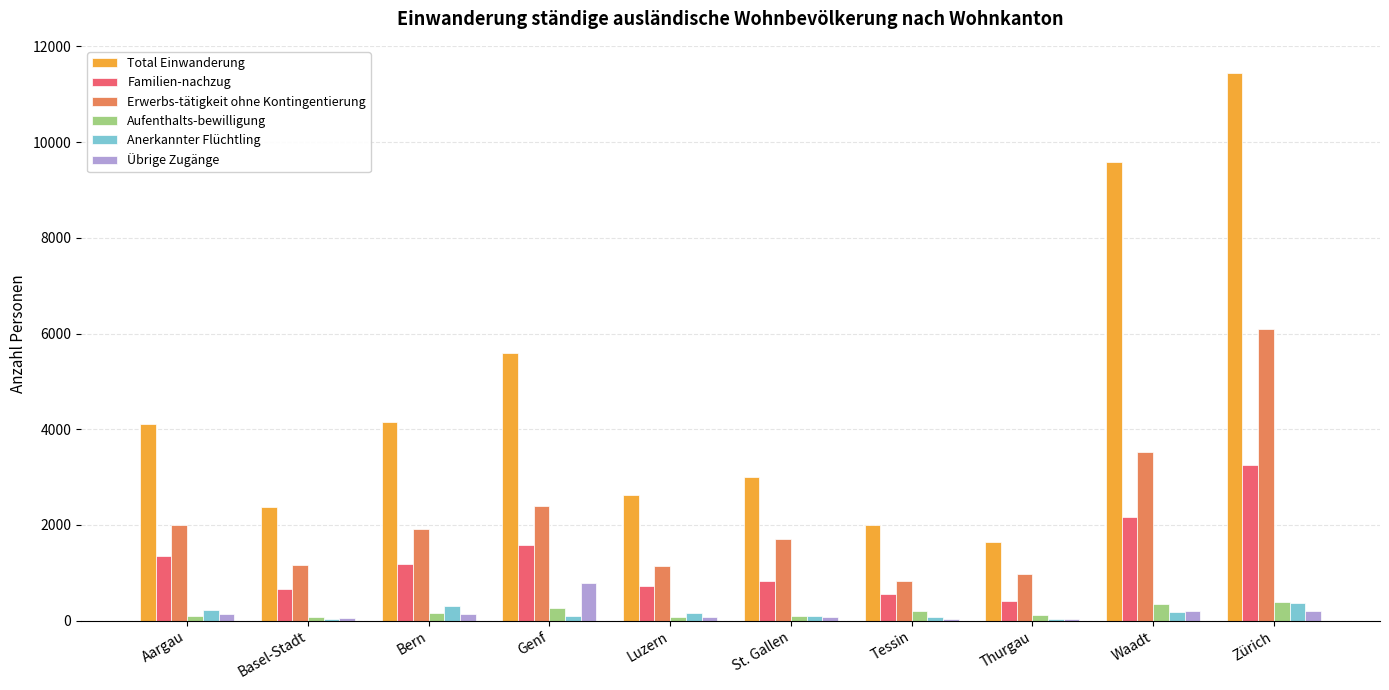

Between Luzern and Zürich, which series saw the biggest shift?

Total Einwanderung